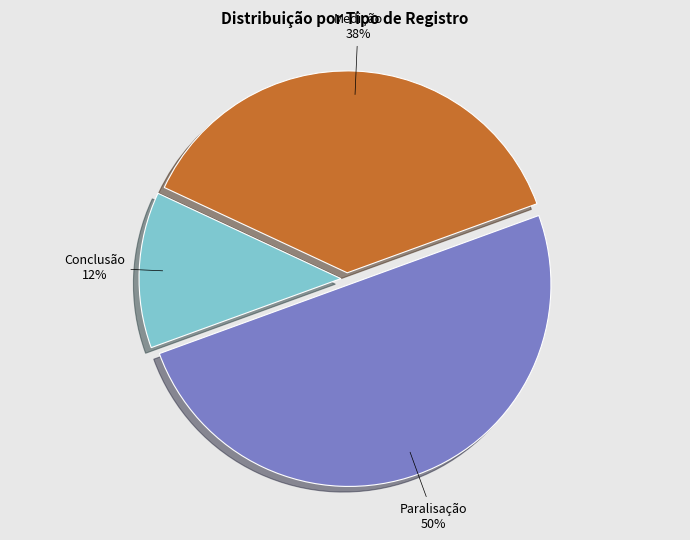

The Paralisação slice represents 50% of the pie. True or false?

True